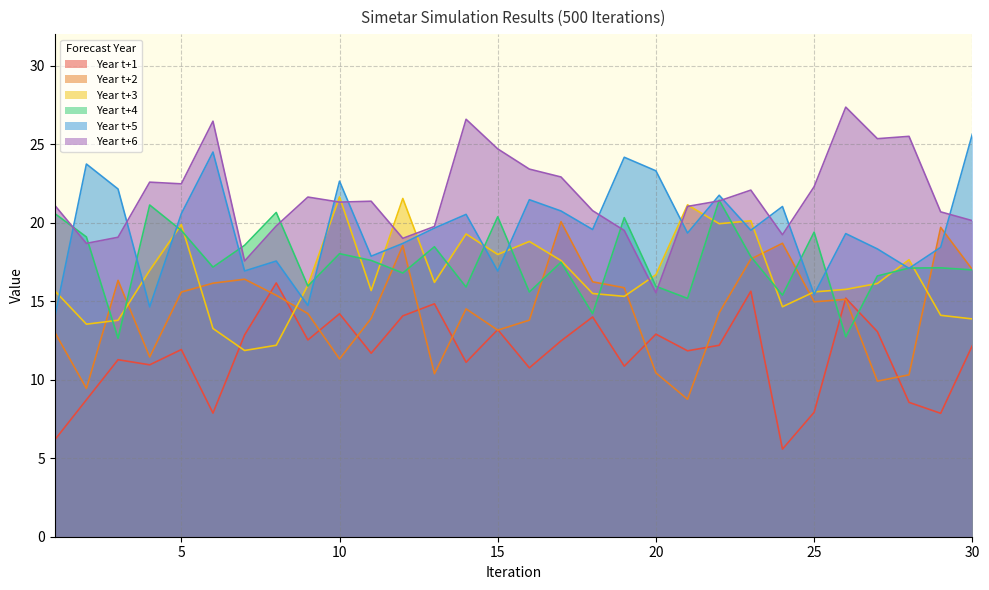

Reading left to right, what are all the values shown in this chart?

Year t+1: 6.2	8.7	11.3	10.9	11.9	7.9	12.8	16.2	12.5	14.2	11.7	14.1	14.8	11.1	13.2	10.8	12.5	14.0	10.9	12.9	11.8	12.2	15.6	5.6	7.9	15.2	13.1	8.6	7.9	12.2
Year t+2: 13.0	9.4	16.3	11.4	15.6	16.1	16.4	15.4	14.2	11.3	13.9	18.5	10.4	14.5	13.2	13.8	20.1	16.2	15.9	10.4	8.8	14.3	17.7	18.7	15.0	15.1	9.9	10.3	19.7	17.0
Year t+3: 15.7	13.5	13.8	17.0	19.9	13.3	11.9	12.2	16.0	21.6	15.7	21.5	16.2	19.3	18.0	18.8	17.6	15.5	15.3	16.7	21.1	19.9	20.1	14.6	15.6	15.7	16.1	17.6	14.1	13.9
Year t+4: 20.6	19.1	12.6	21.1	19.5	17.2	18.6	20.6	16.0	18.0	17.6	16.8	18.5	15.9	20.4	15.6	17.5	14.2	20.3	15.9	15.2	21.4	17.8	15.4	19.4	12.7	16.6	17.1	17.1	17.0
Year t+5: 14.0	23.7	22.1	14.6	20.6	24.5	16.9	17.6	14.7	22.6	17.9	18.7	19.6	20.5	16.9	21.5	20.7	19.6	24.2	23.3	19.3	21.7	19.5	21.0	15.4	19.3	18.3	17.1	18.4	25.6
Year t+6: 21.1	18.7	19.1	22.6	22.5	26.5	17.6	19.8	21.6	21.3	21.4	19.0	19.8	26.6	24.7	23.4	22.9	20.8	19.5	15.5	21.0	21.4	22.1	19.2	22.3	27.3	25.3	25.5	20.7	20.1